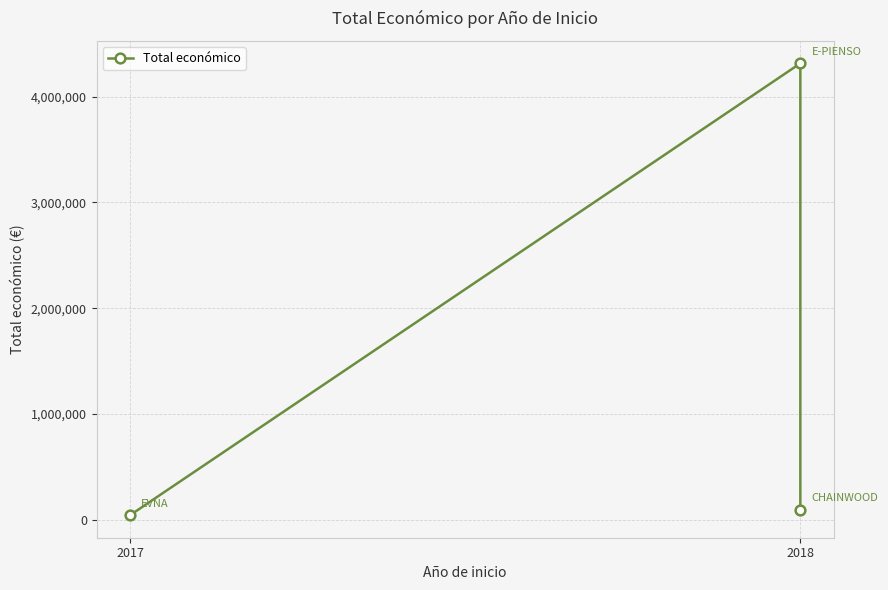

What is the change in value from 2018 to 2?

-4222843